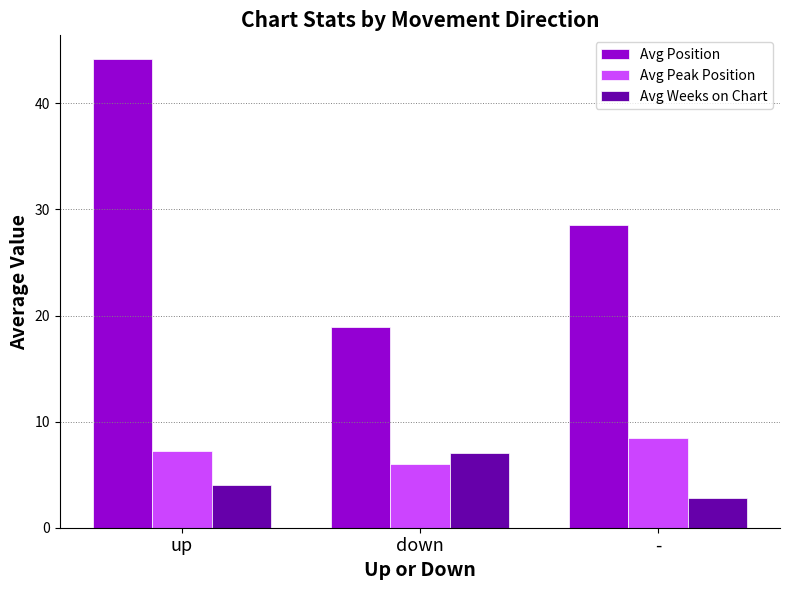

How many bars are there in each group?

3